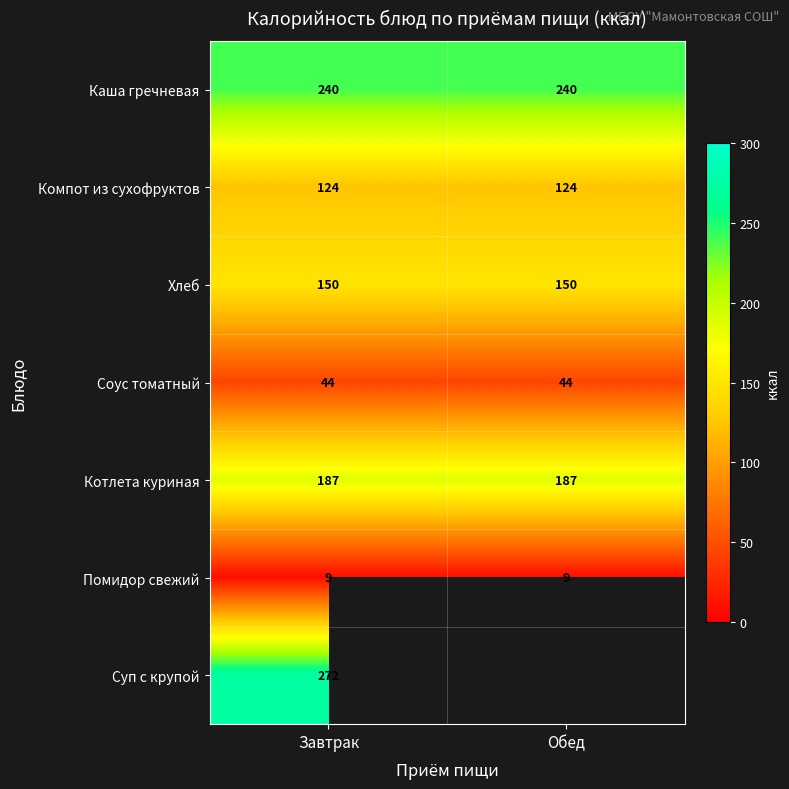

Count the number of categories in the chart.

2